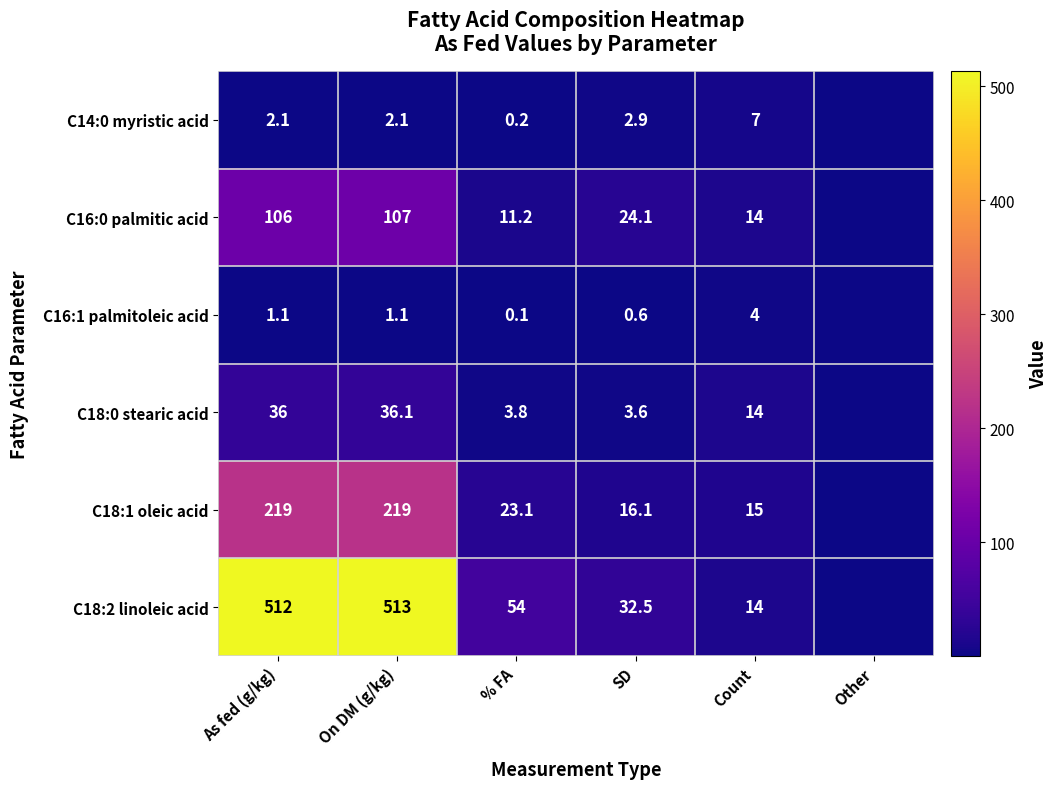

What is the spread (max minus min) of values at As fed (g/kg)?

510.9